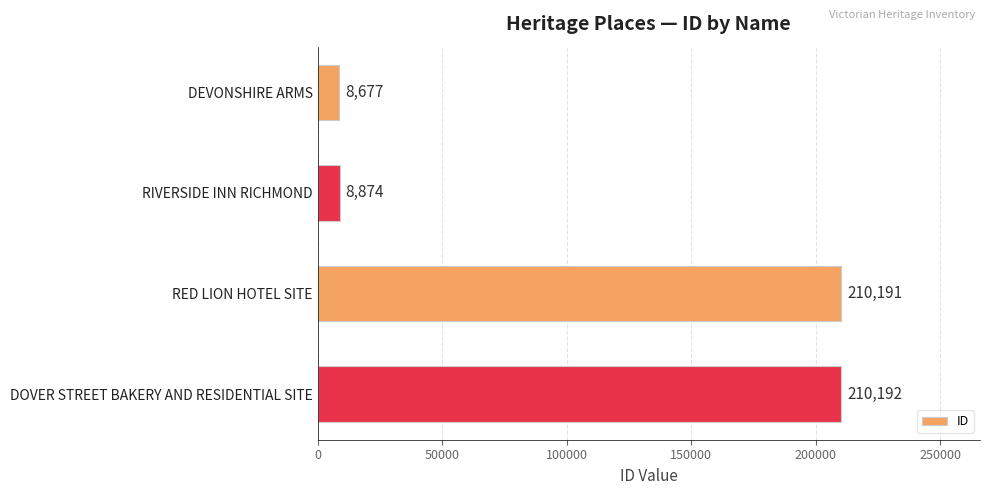

Which has a higher value, RED LION HOTEL SITE or DEVONSHIRE ARMS?

RED LION HOTEL SITE